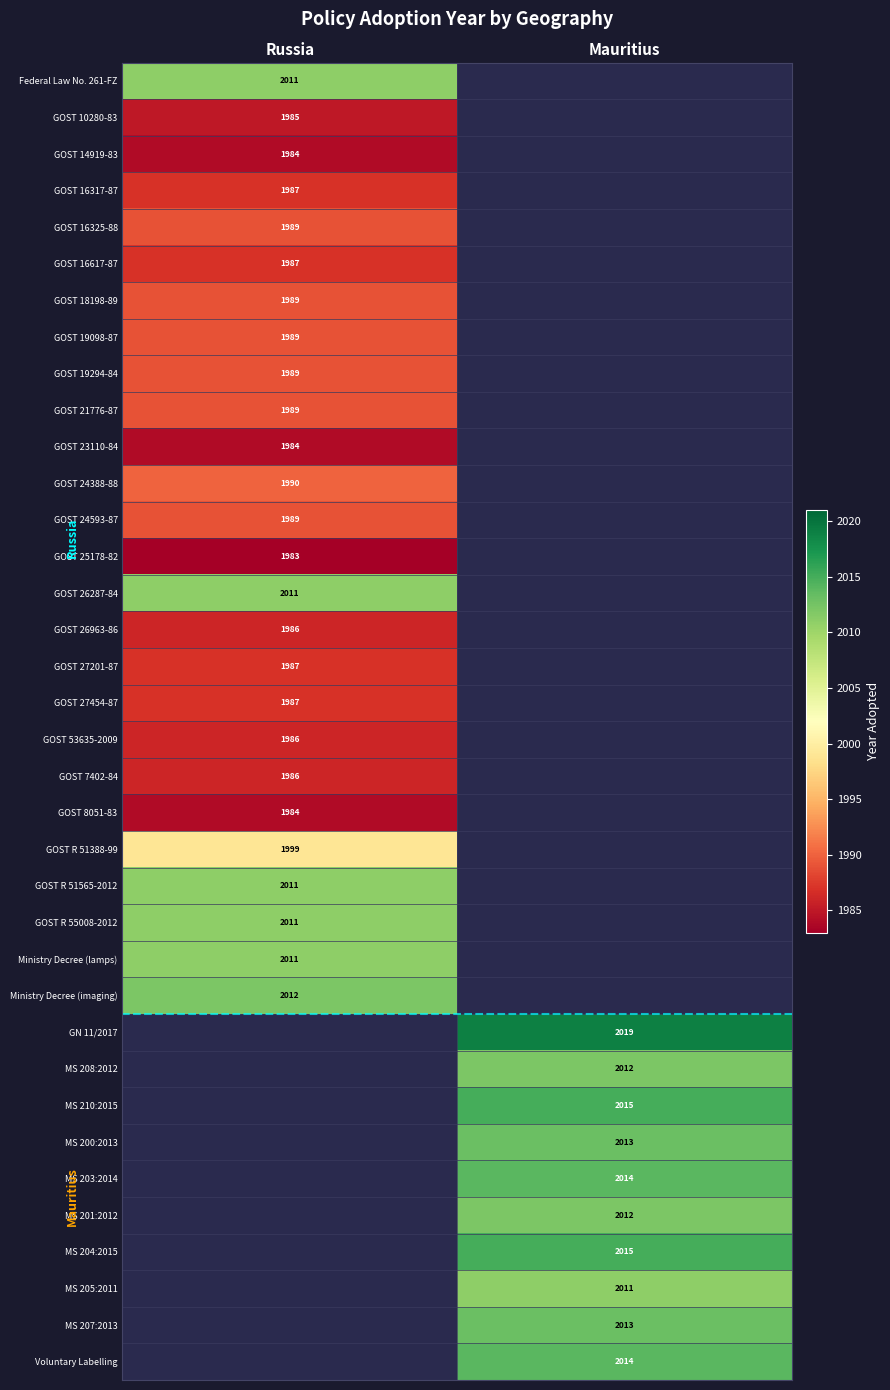

The value of GOST 18198-89 at Russia is 2867.5. True or false?

False